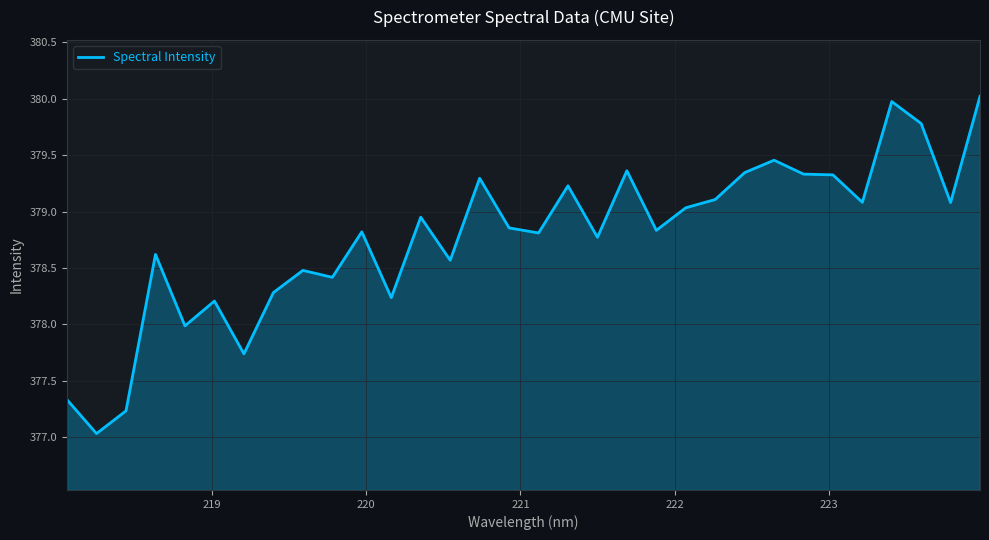

What is the smallest value displayed?

377.0